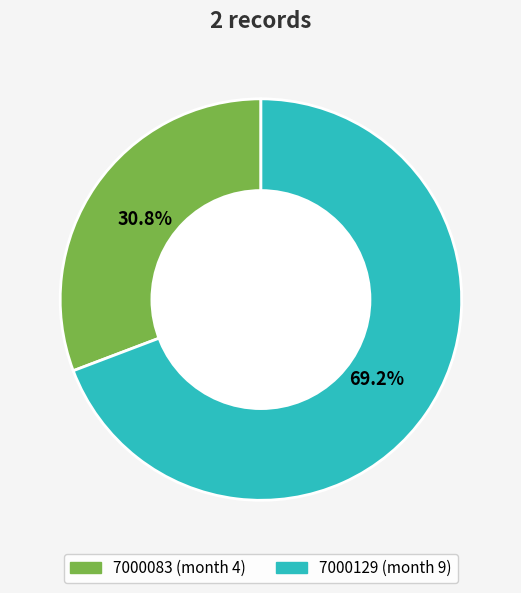

Is there any slice that represents more than half of the pie?

Yes